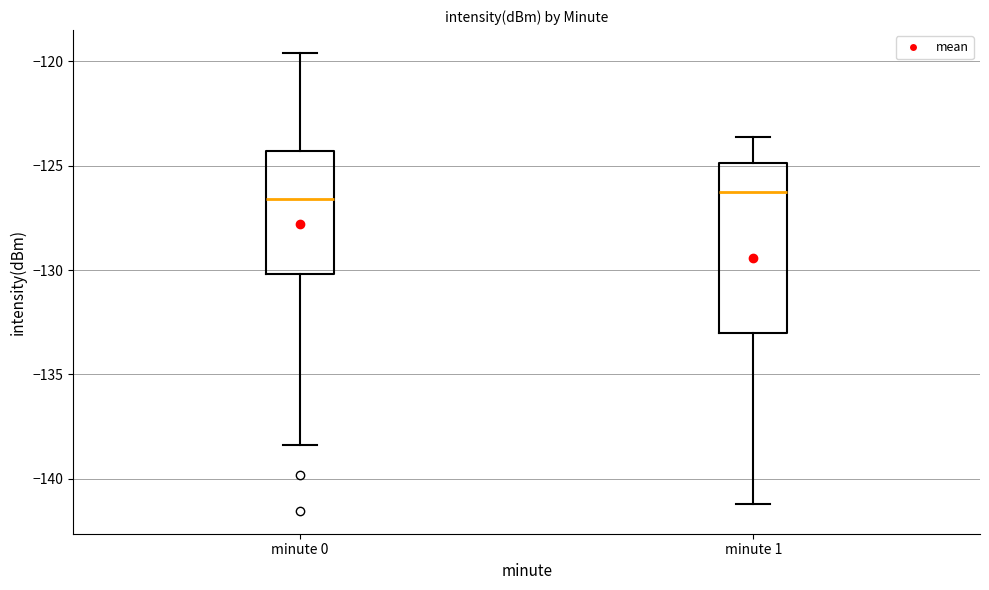

Where does the lower whisker of the box for minute 0 end on the y-axis? The values are not printed on the chart, so give them approximately, as read against the axis.

-138.5